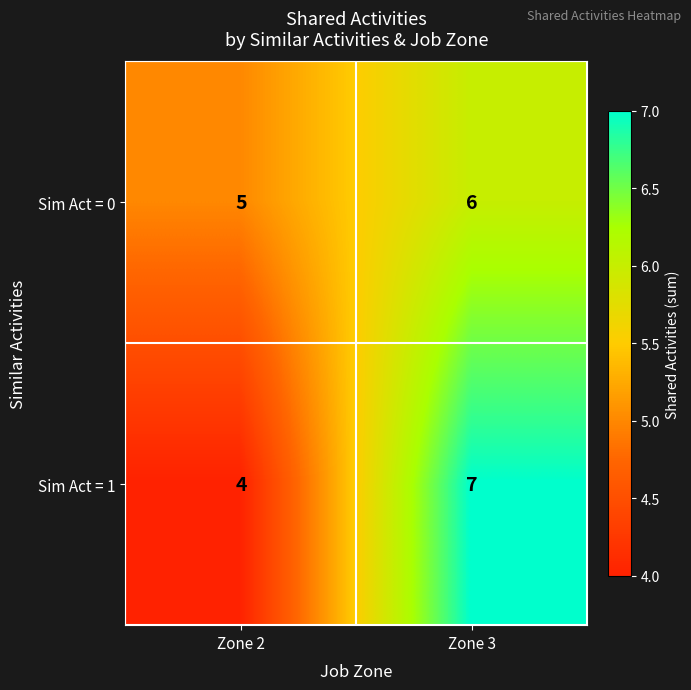

What value does the Sim Act = 1 series have at Zone 2?

4